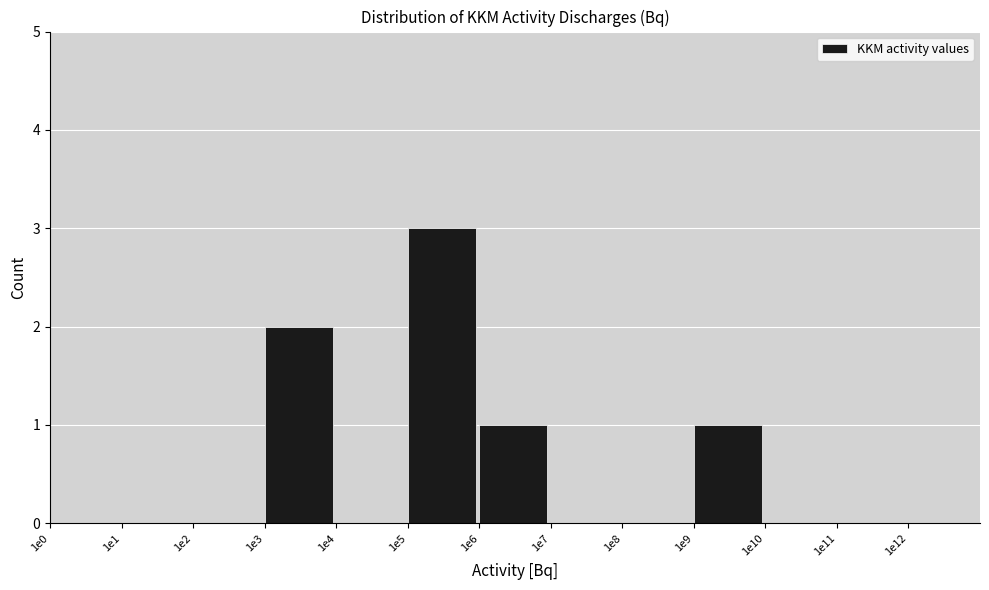

Reading left to right, what are all the values shown in this chart?

1e0=0	1e1=0	1e2=0	1e3=2	1e4=0	1e5=3	1e6=1	1e7=0	1e8=0	1e9=1	1e10=0	1e11=0	1e12=0